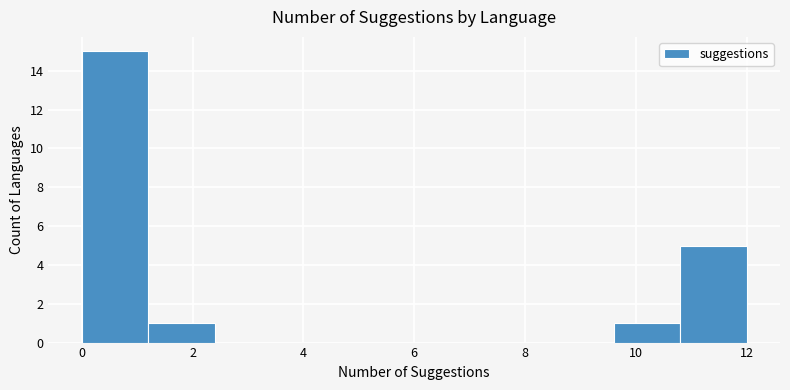

Reading left to right, transcribe this chart: for each bar, give the range it covers on the x-axis and its height. The values are not printed on the chart, so give them approximately, as read against the axis.

0.0 to 1.2: 15
1.2 to 2.4: 1
2.4 to 3.6: 0
3.6 to 4.8: 0
4.8 to 6.0: 0
6.0 to 7.2: 0
7.2 to 8.4: 0
8.4 to 9.6: 0
9.6 to 10.8: 1
10.8 to 12.0: 5